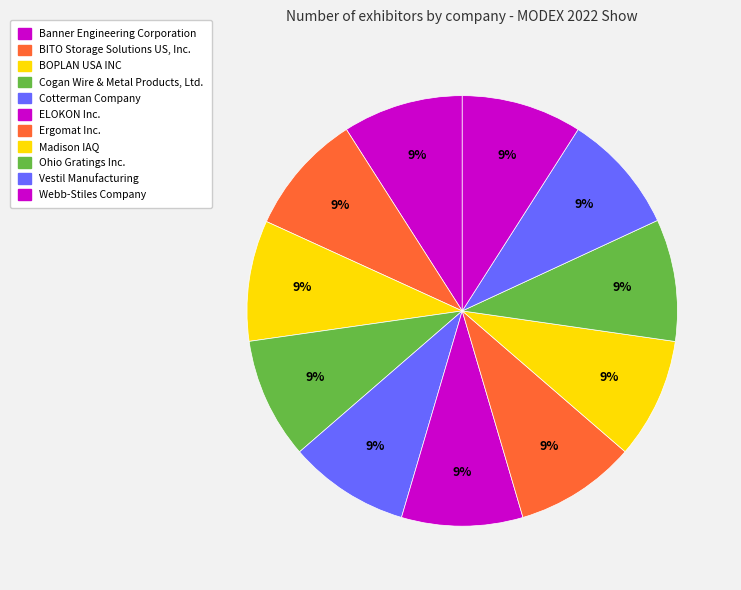

What portion of the pie excludes Ergomat Inc.?

90.9%